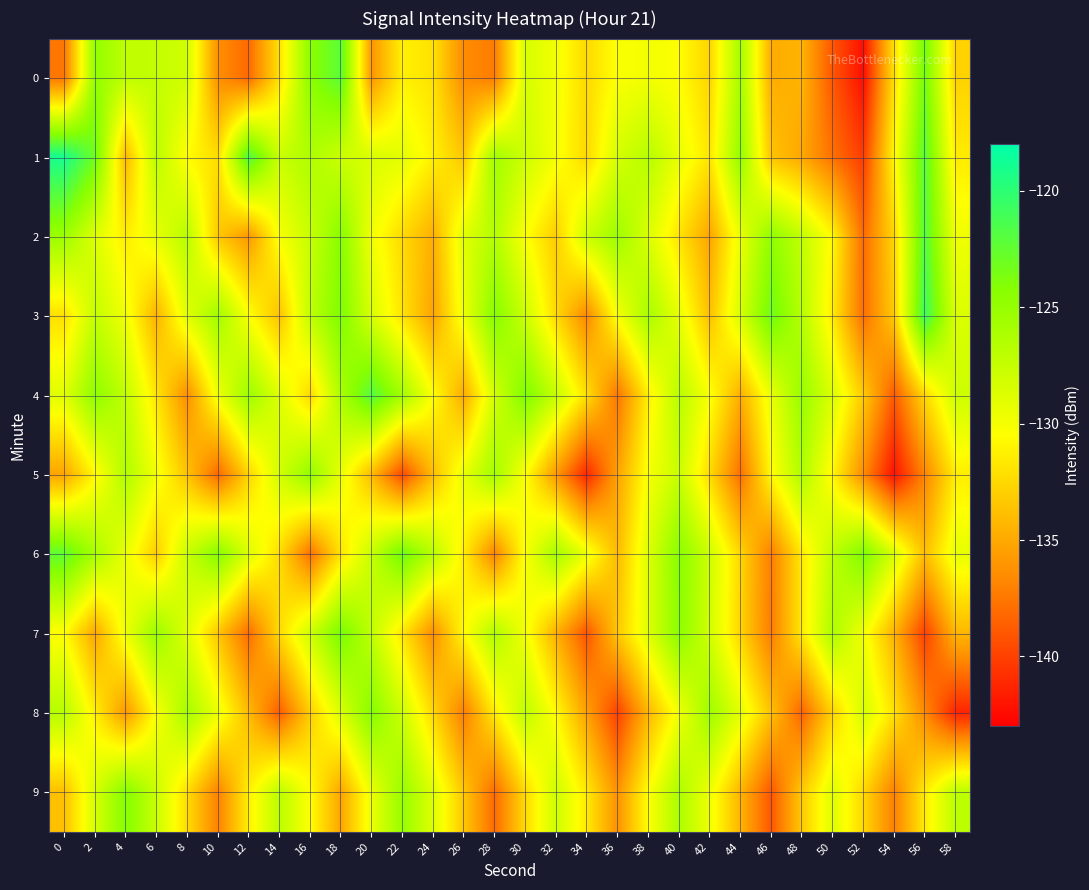

At which category is the sum across all series the highest?

18